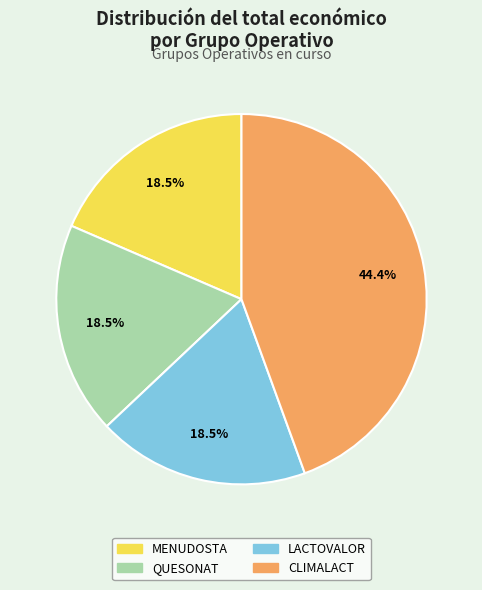

Approximately how many times larger is the value at LACTOVALOR compared to CLIMALACT?

0.4